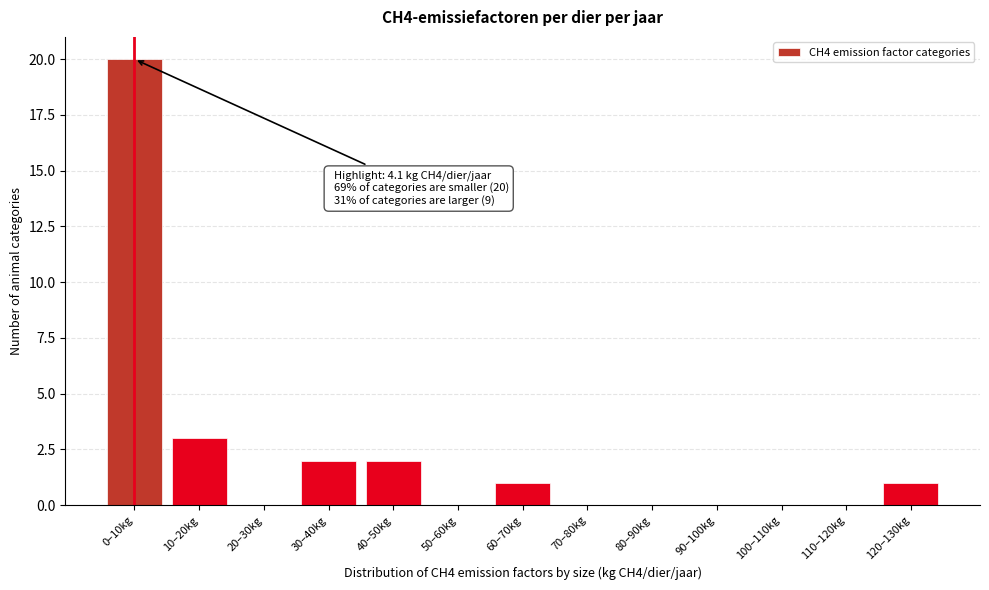

Reading left to right, transcribe all the data shown in this chart.

0–10kg=20	10–20kg=3	20–30kg=0	30–40kg=2	40–50kg=2	50–60kg=0	60–70kg=1	70–80kg=0	80–90kg=0	90–100kg=0	100–110kg=0	110–120kg=0	120–130kg=1